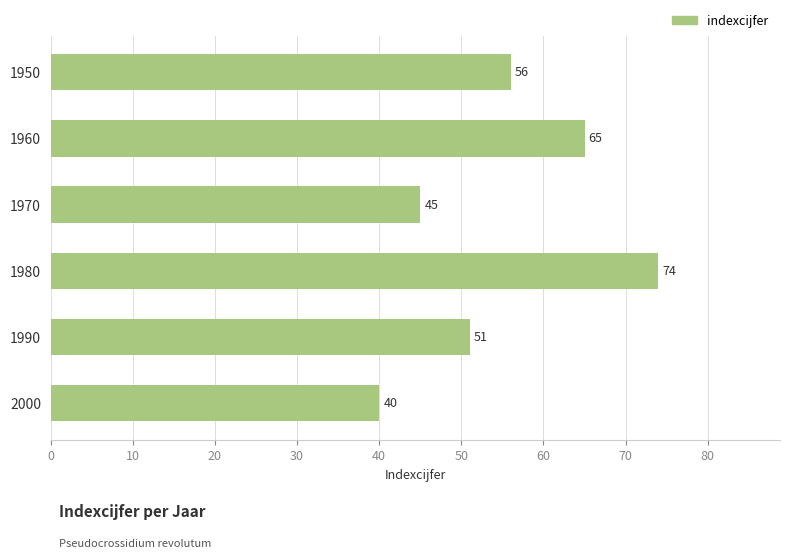

Are the bars horizontal?

Yes